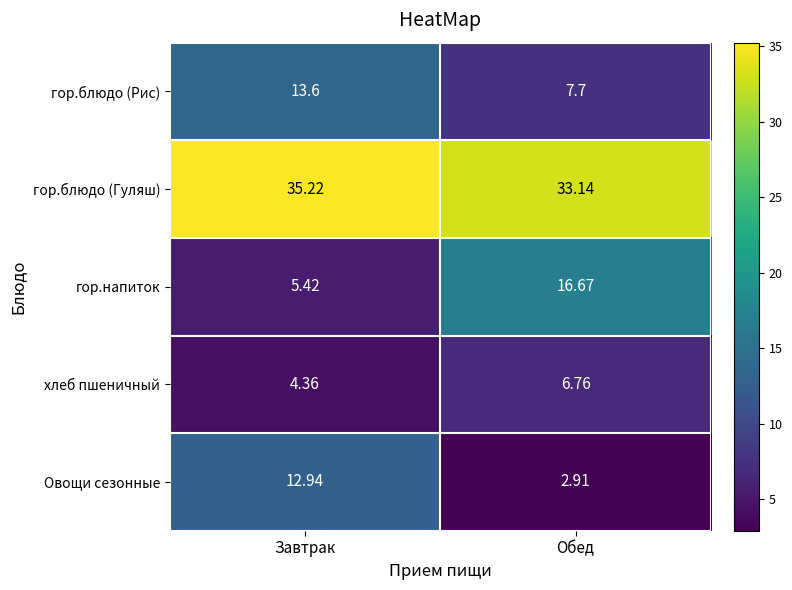

List the series in order of their peak value, lowest first.

хлеб пшеничный, Овощи сезонные, гор.блюдо (Рис), гор.напиток, гор.блюдо (Гуляш)